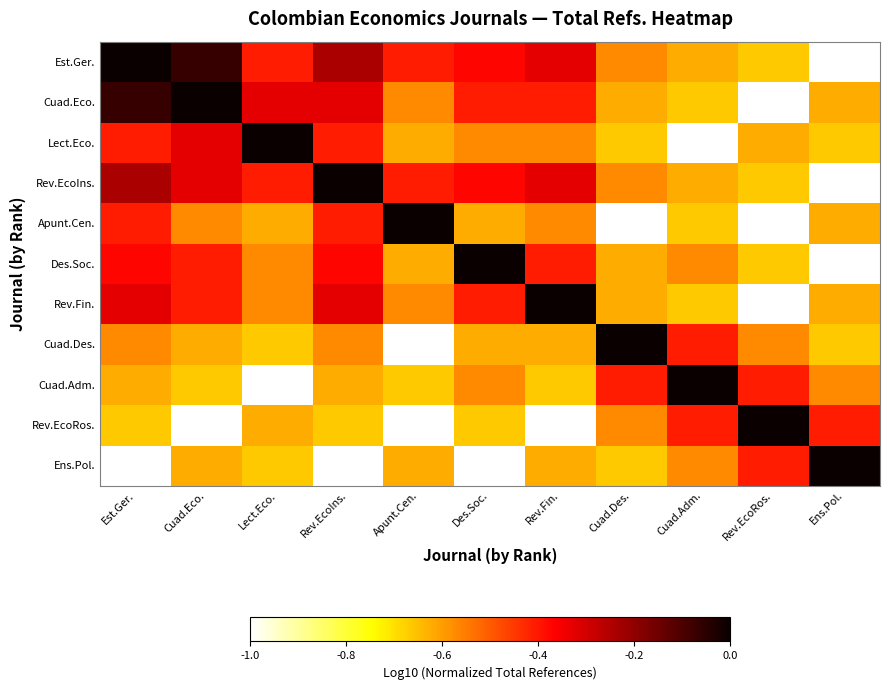

At how many categories does at least one series exceed 0?

11